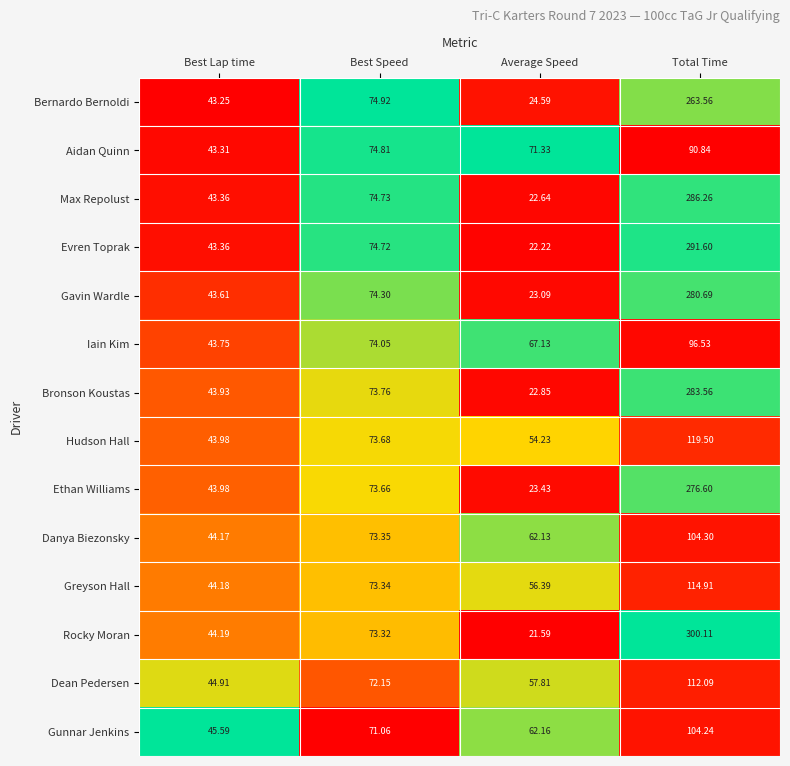

At which label is Aidan Quinn closest to 67?

Average Speed